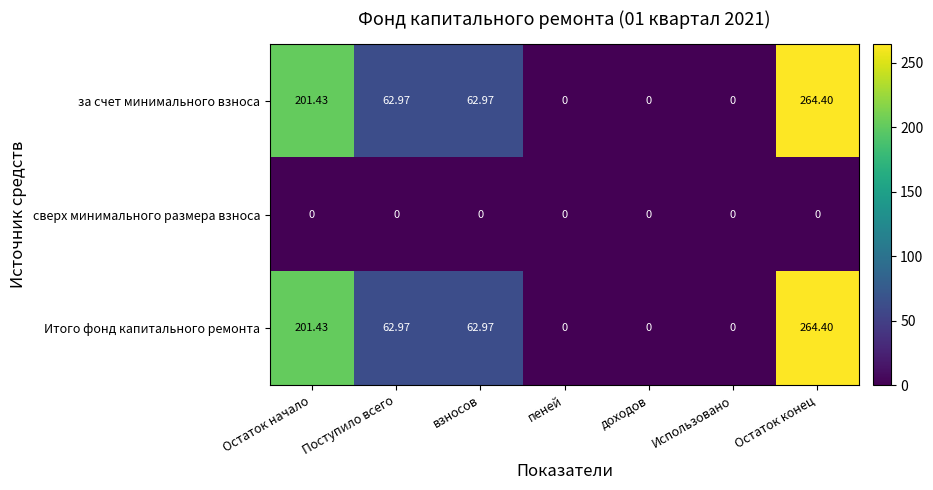

Where does the за счет минимального взноса series first go above 62?

Остаток начало